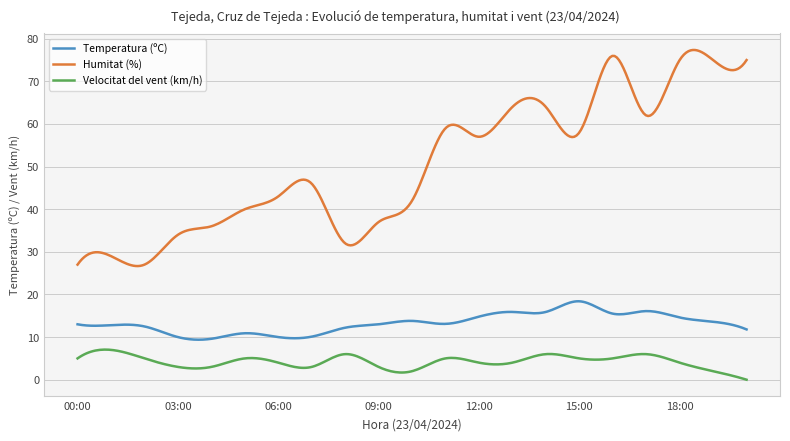

What is the lowest value of the Temperatura (ºC) series?

9.4